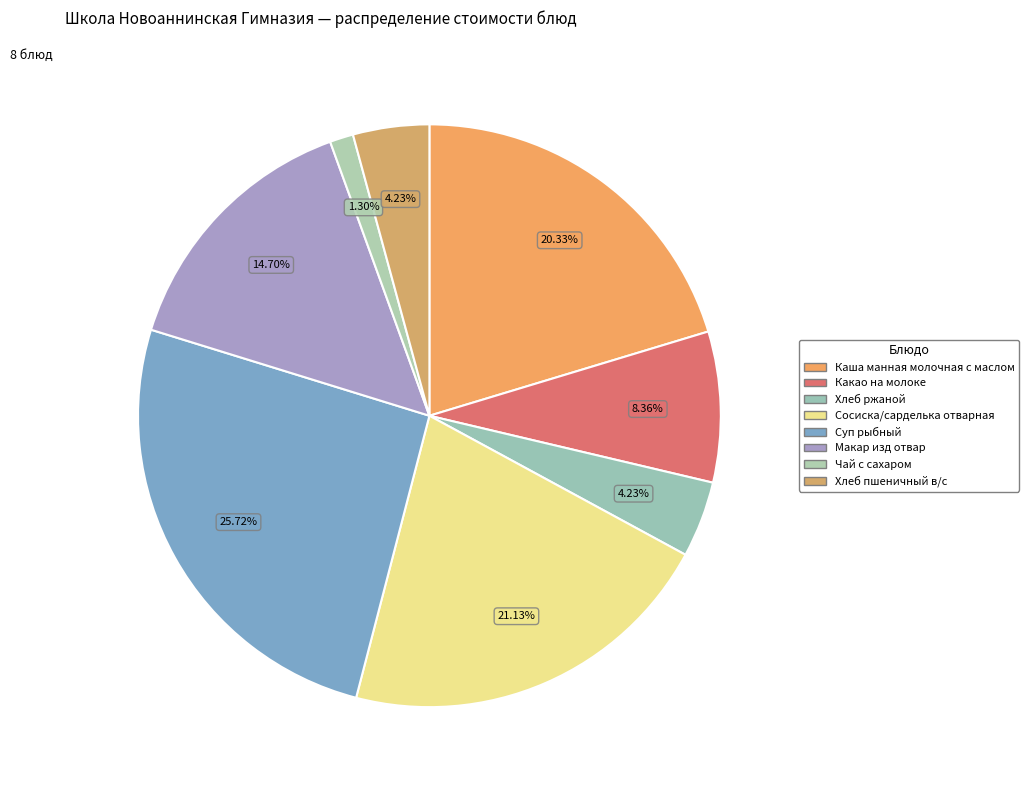

Which has a higher value, Суп рыбный or Хлеб ржаной?

Суп рыбный